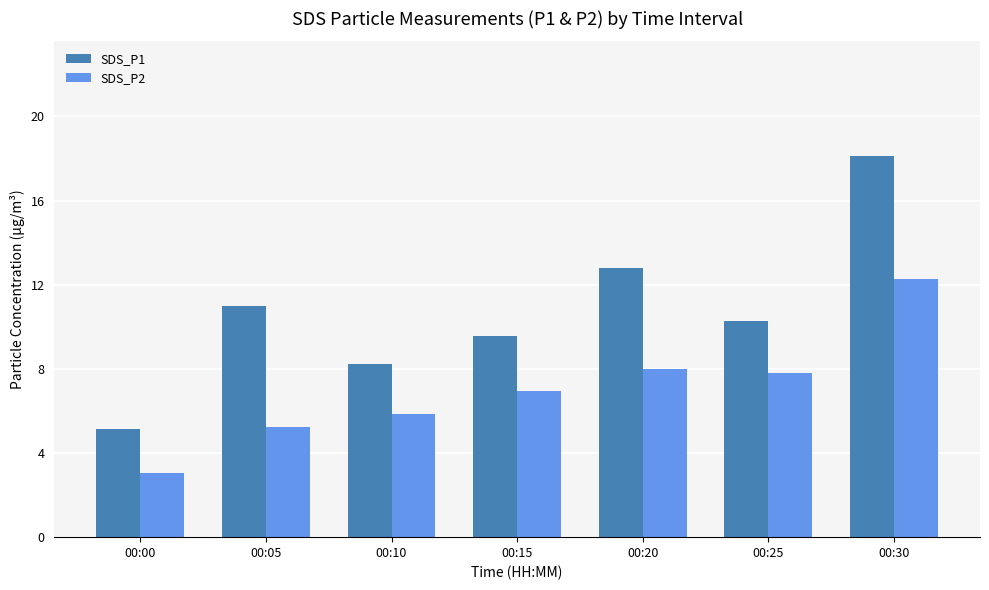

Rank the series by their average value, from highest to lowest.

SDS_P1, SDS_P2